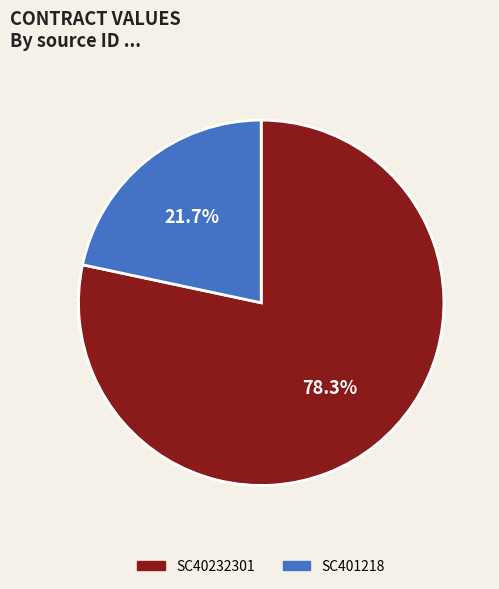

To the nearest percent, what is the average slice percentage?

50%